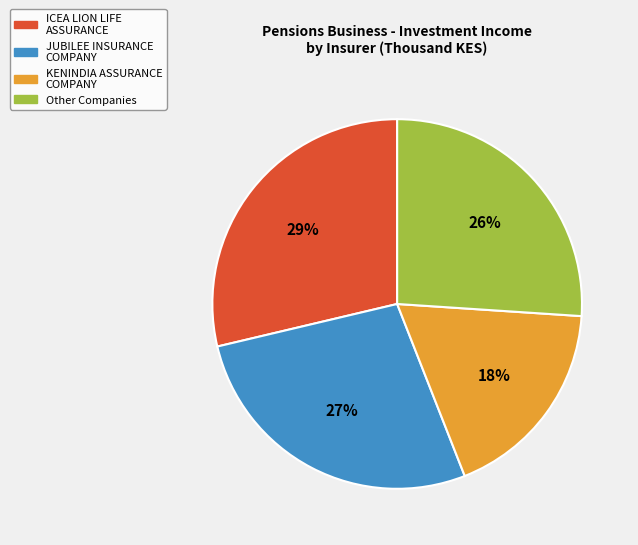

Is there any slice that represents more than half of the pie?

No